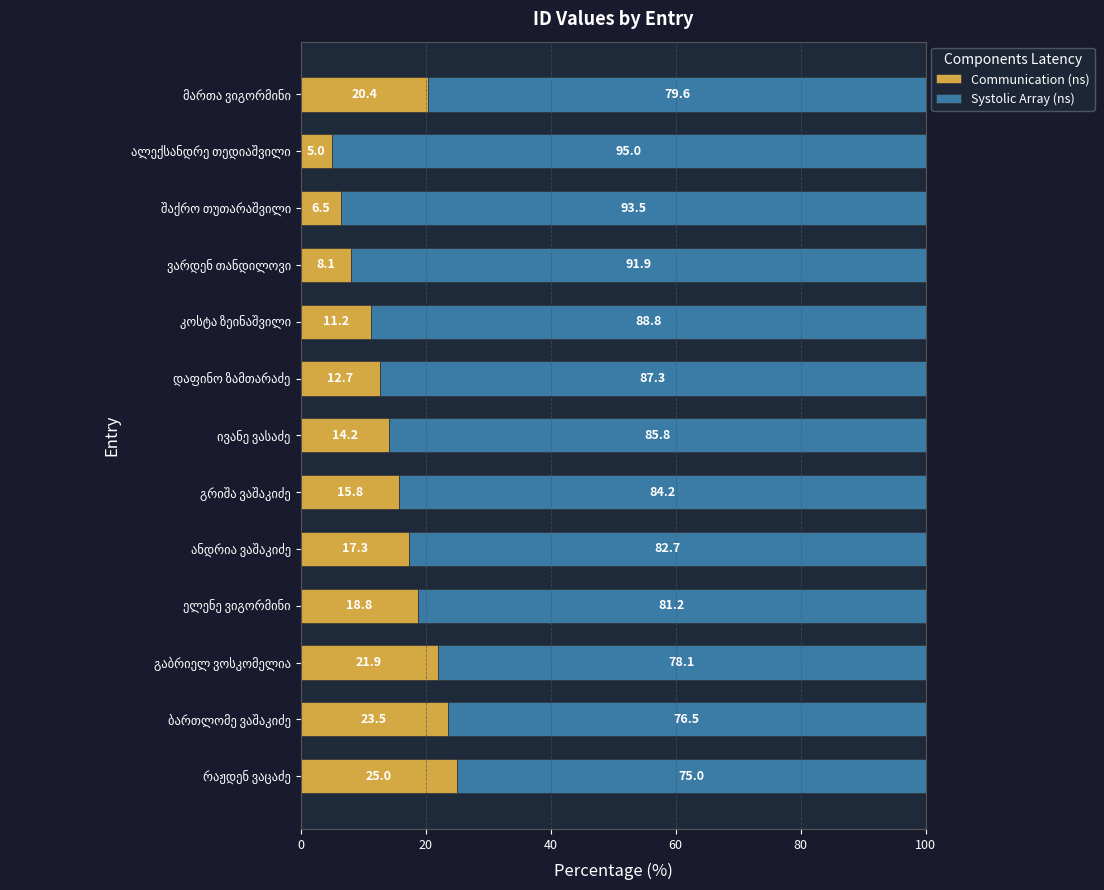

What is the minimum value for Communication (ns)?

5.0